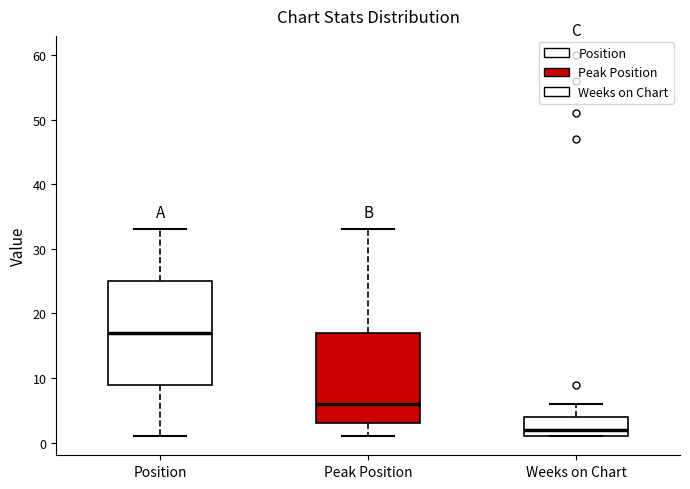

Which box's median line is the lowest?

Weeks on Chart